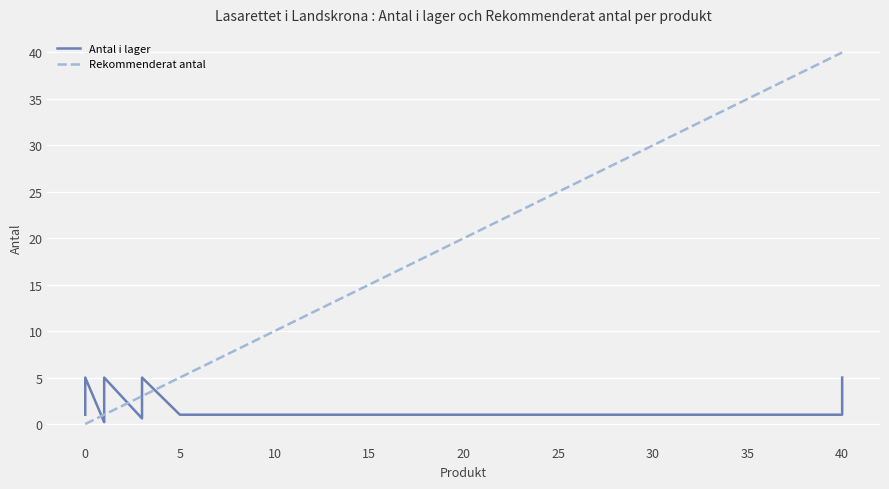

True or false: Antal i lager and Rekommenderat antal cross at least once.

True